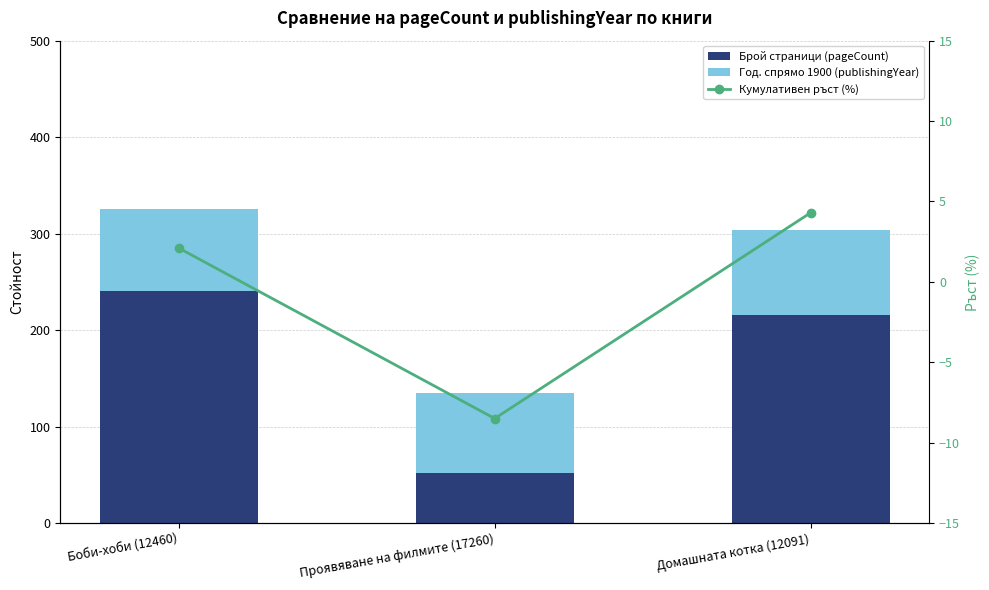

What is the value of the Брой страници (pageCount) bar at the 3rd from the left?

216.0